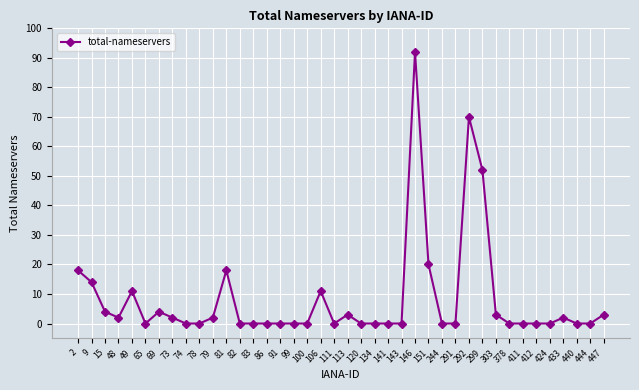

True or false: the data shows 20 at 146.

False